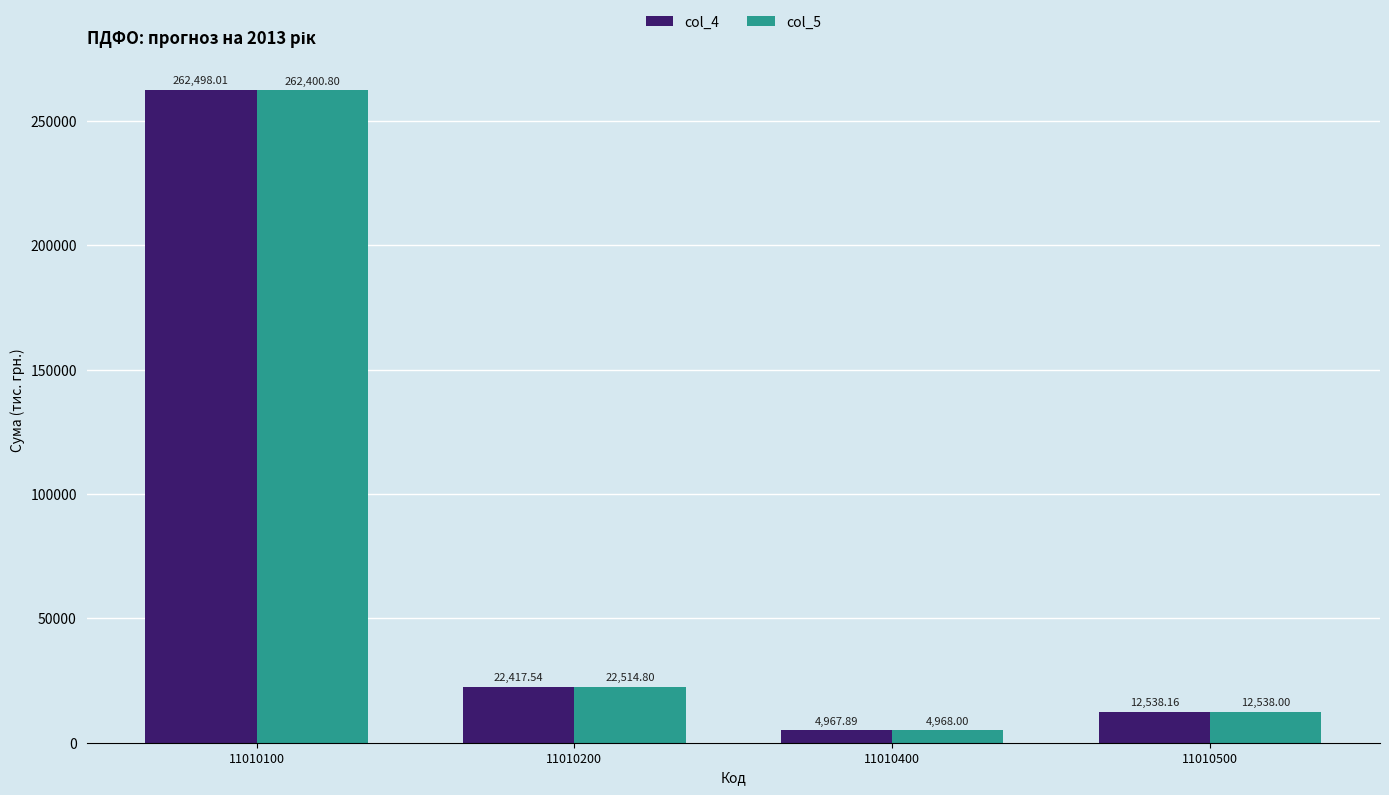

How many bars are there in each group?

2